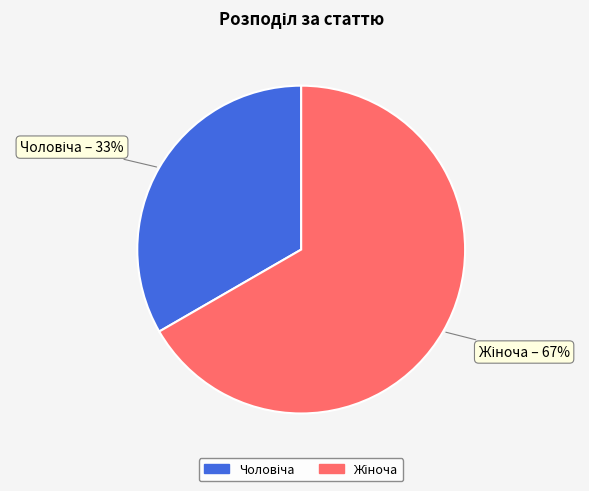

Is there a majority slice in this chart?

Yes